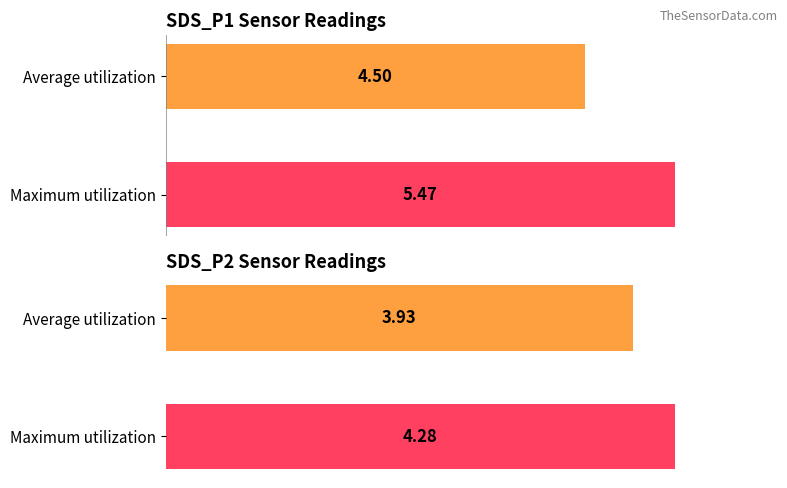

Is it true that Average utilization equals 7.3 at 00:07?

False